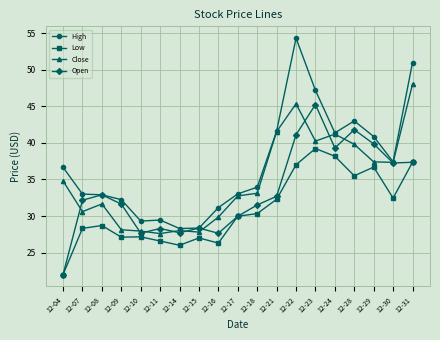

How many data points does each series have?

19